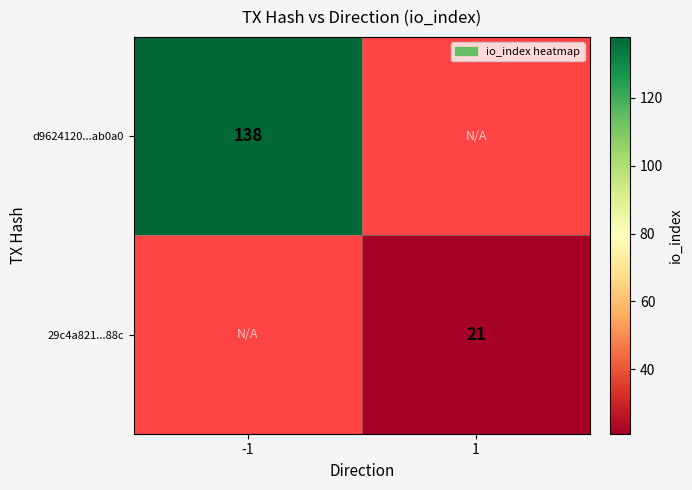

The 29c4a821...88c series shows 21 at 1. True or false?

True